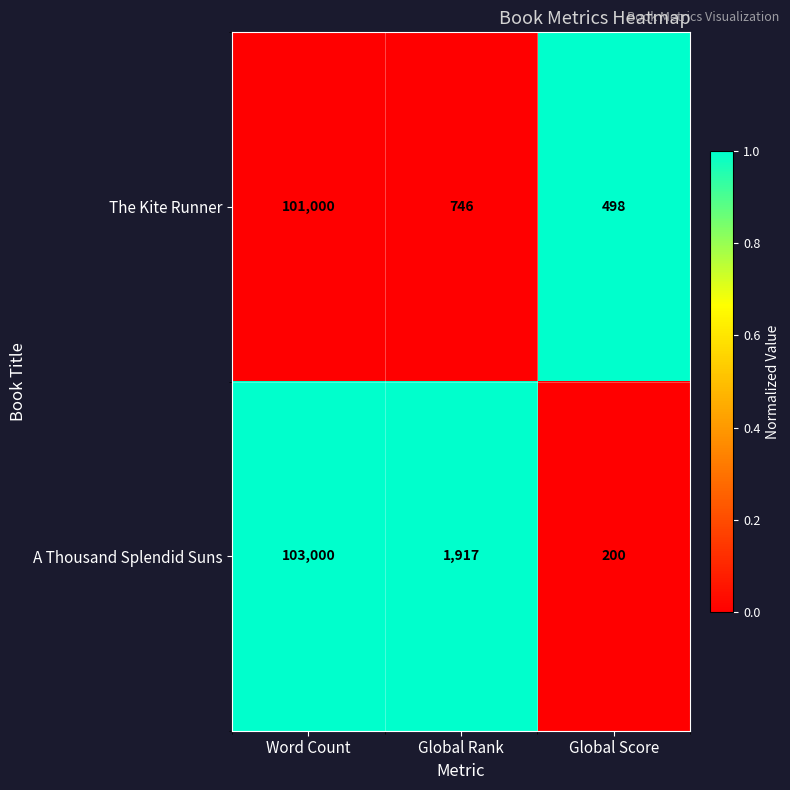

At which category is the sum across all series the highest?

Word Count